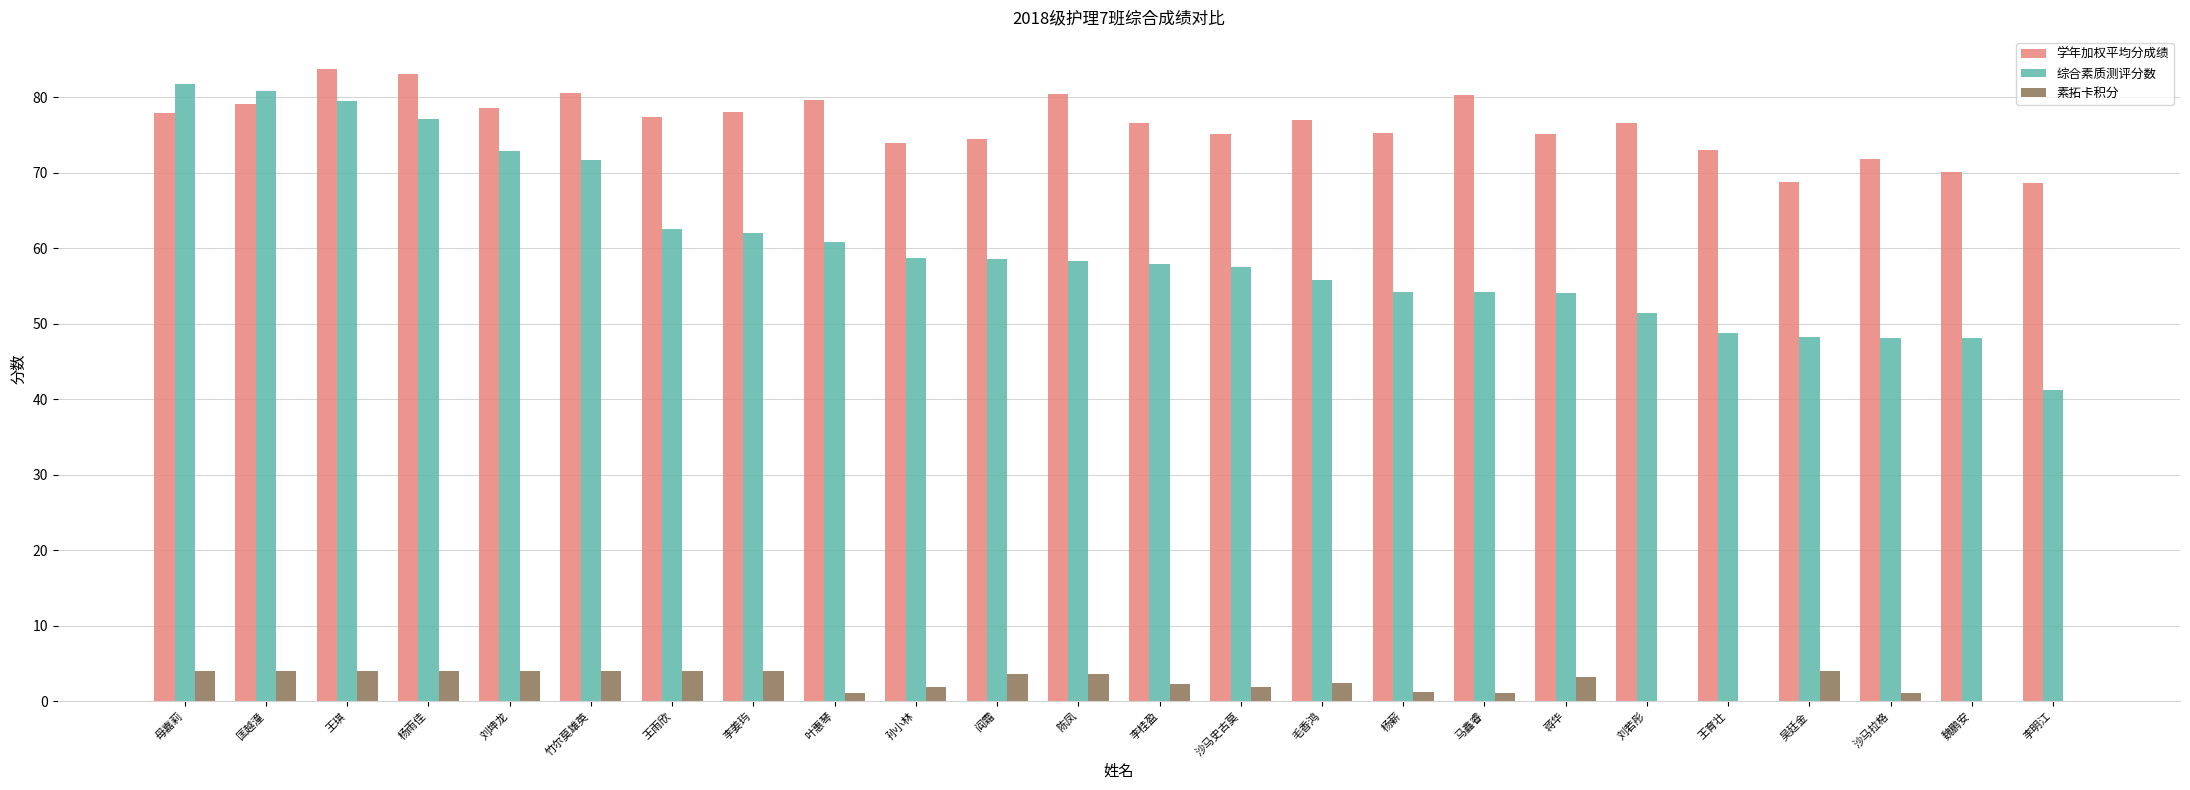

At which label does 学年加权平均分成绩 reach its peak?

王琪